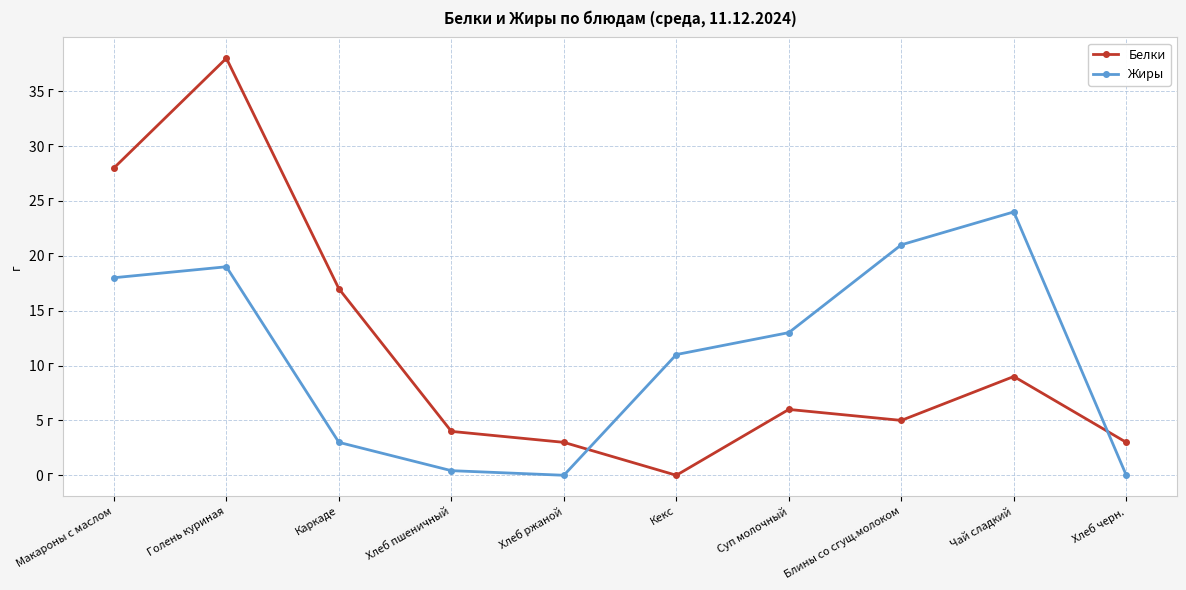

Reading left to right, what are all the values shown in this chart?

Белки: 28.0	38.0	17.0	4.0	3.0	0.0	6.0	5.0	9.0	3.0
Жиры: 18.0	19.0	3.0	0.4	0.0	11.0	13.0	21.0	24.0	0.0